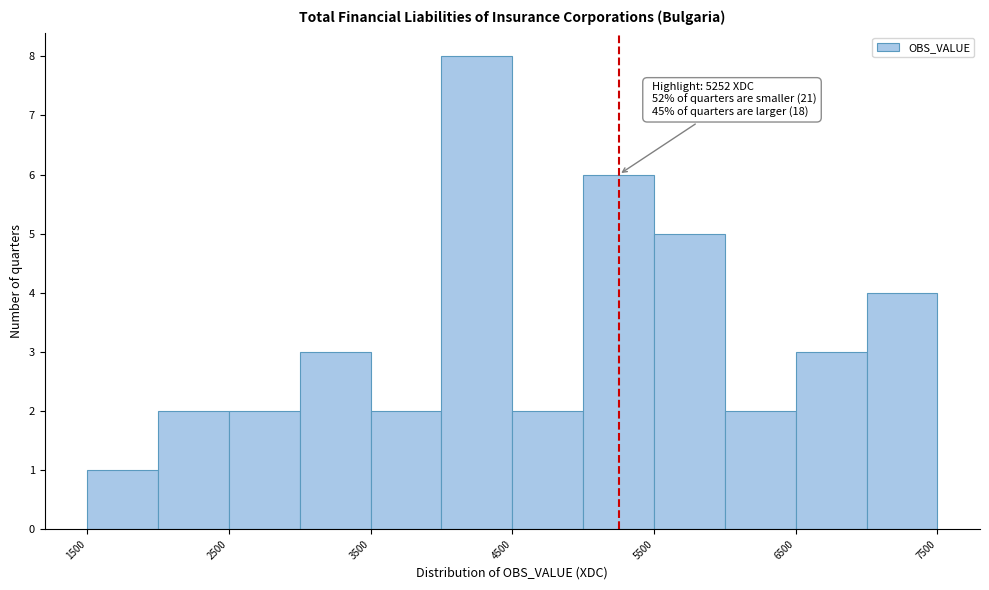

Which range on the x-axis has the tallest bar?

4000 to 4500